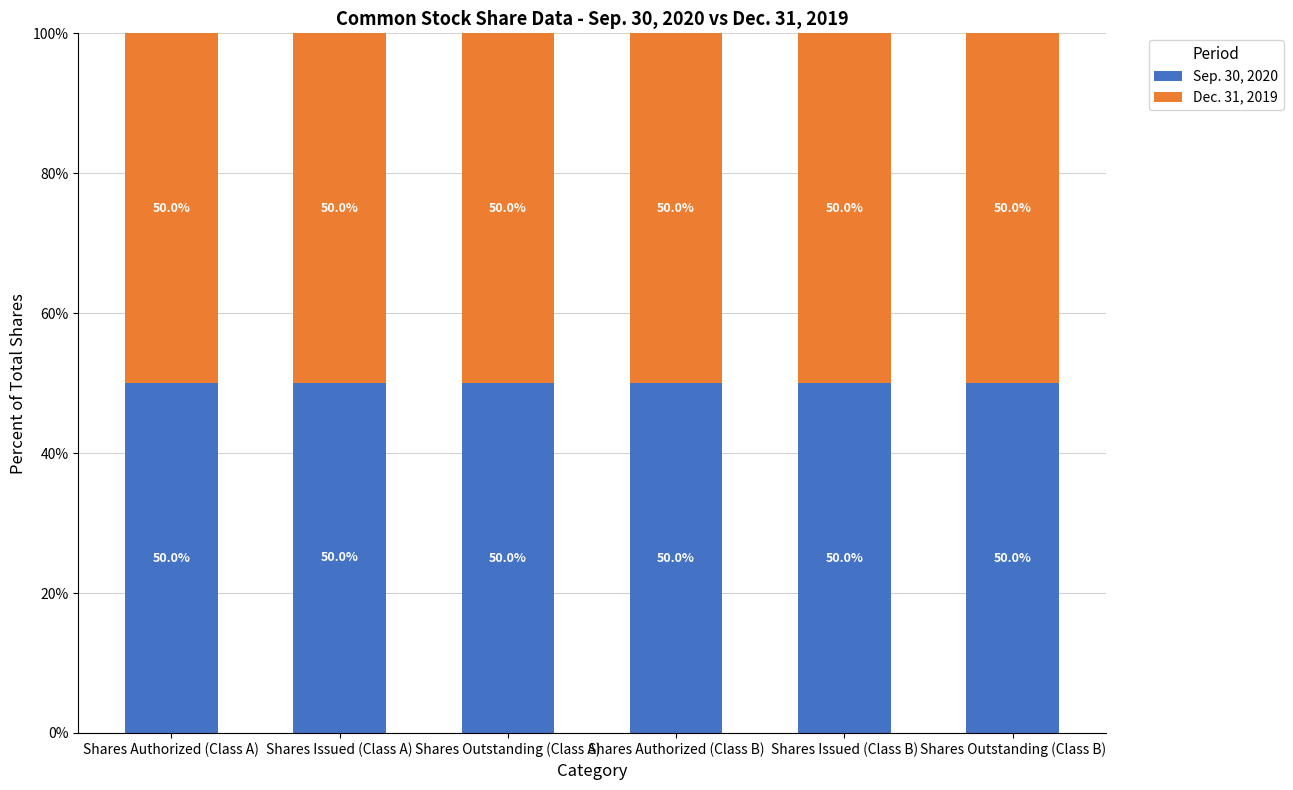

Read the Sep. 30, 2020 value at Shares Outstanding (Class B).

50.0